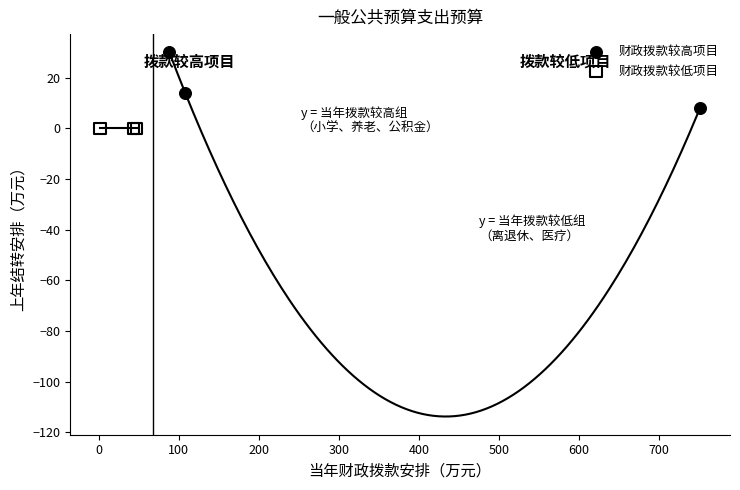

Which series reaches the maximum Y coordinate?

财政拨款较高项目